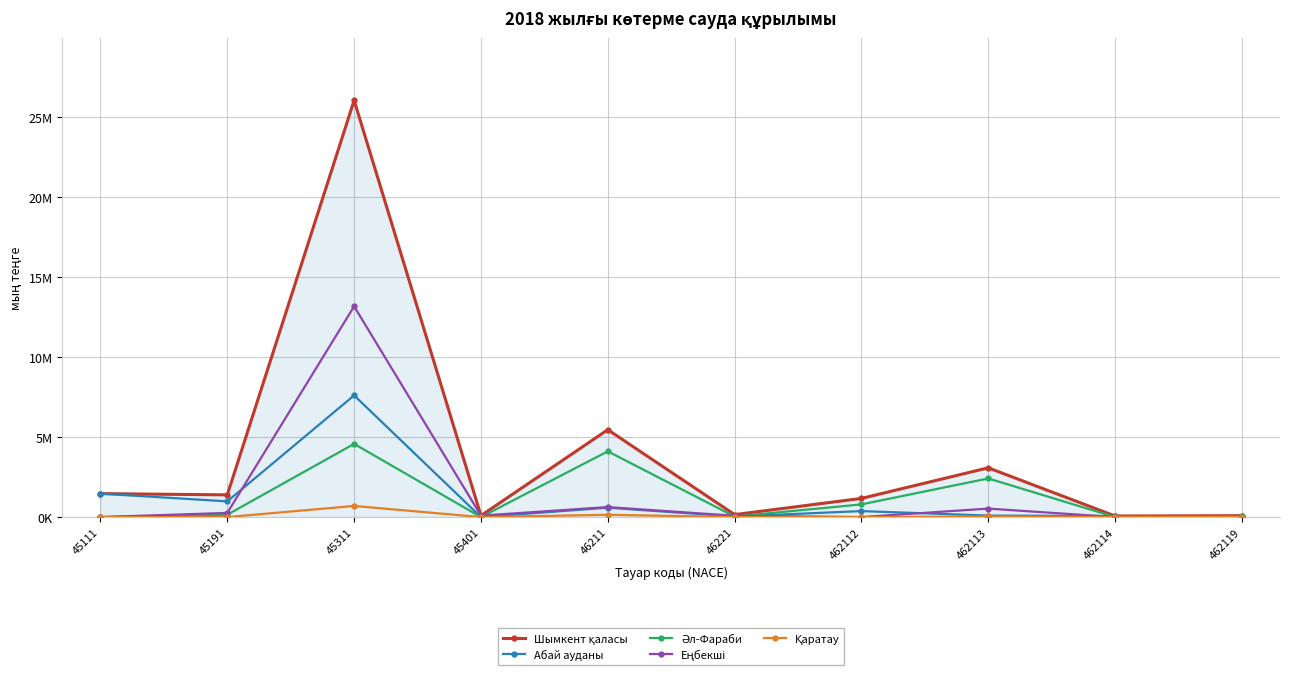

What is the sum of the Абай ауданы values at 45311 and 462112?

7971563